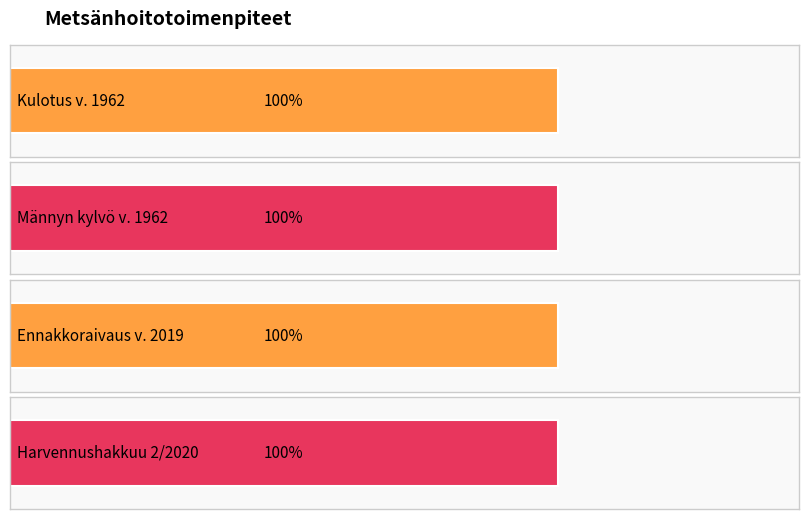

What is the label of the 3rd bar from the left?

Ennakkoraivaus v. 2019